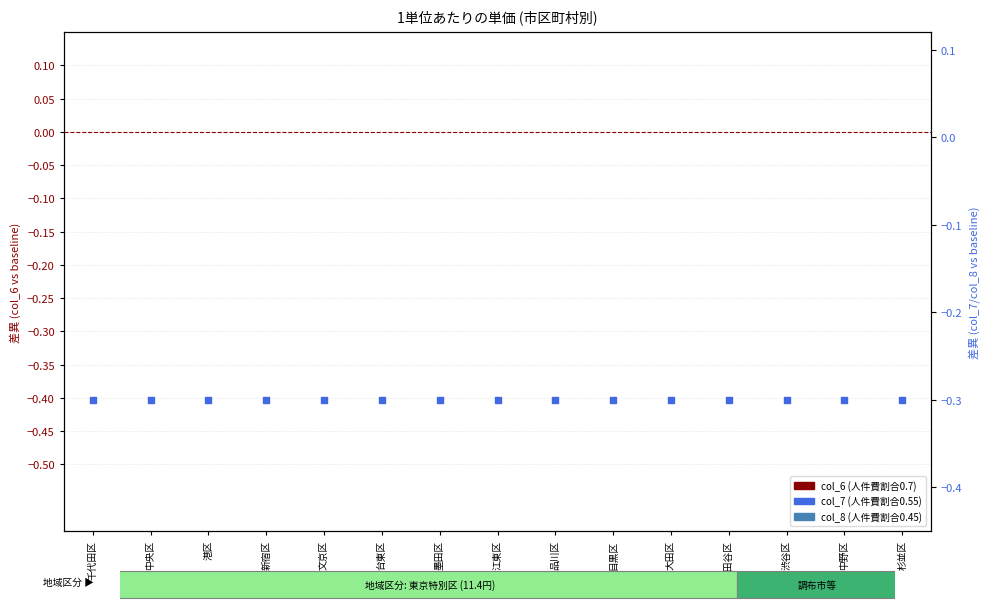

Which series reaches the minimum Y coordinate?

col_8 (0.45)